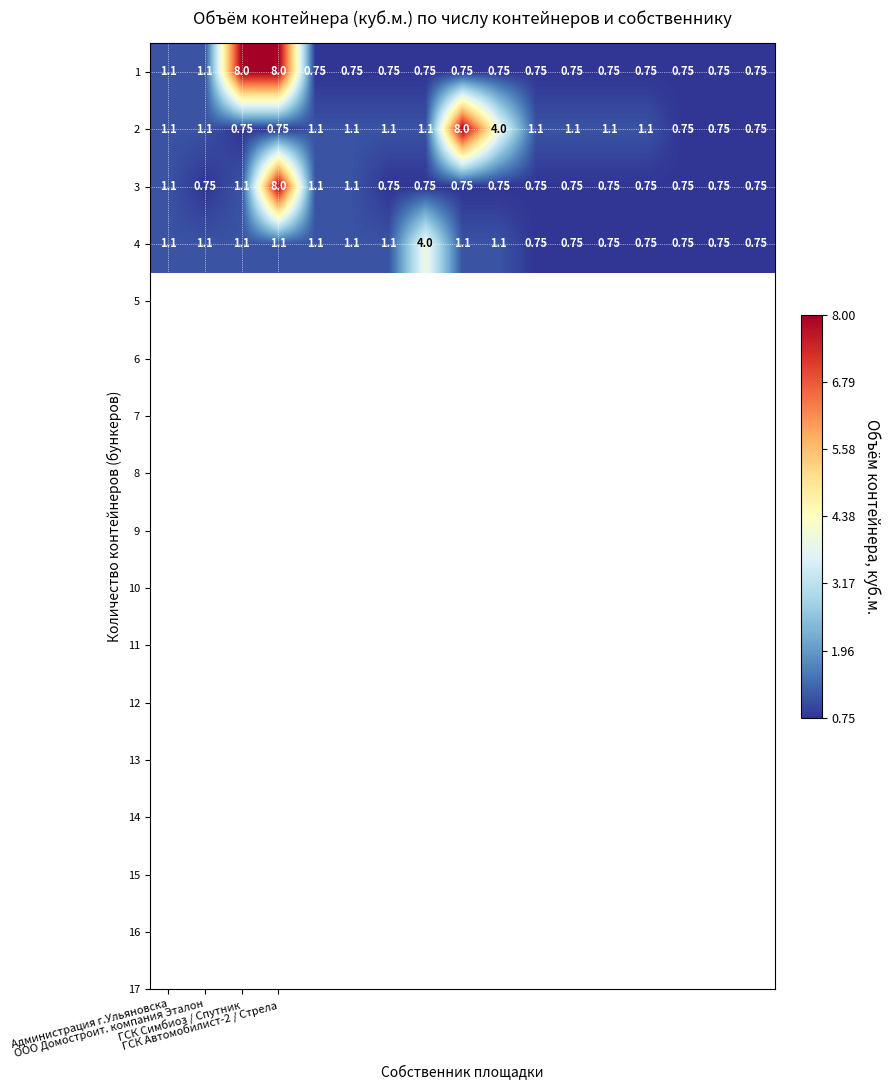

Which series has the largest total across all categories?

1